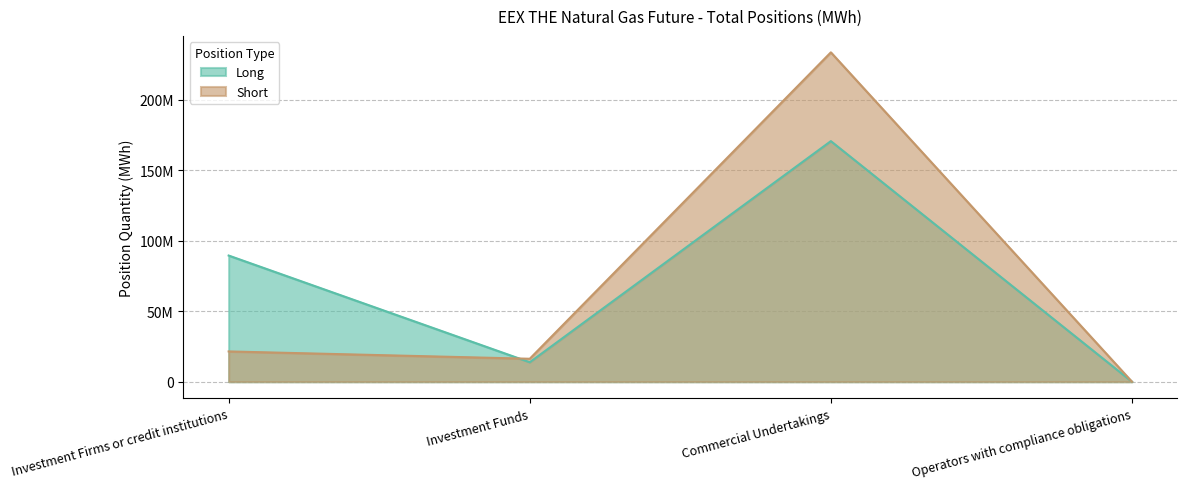

What position from the left is Investment Firms or credit institutions?

1